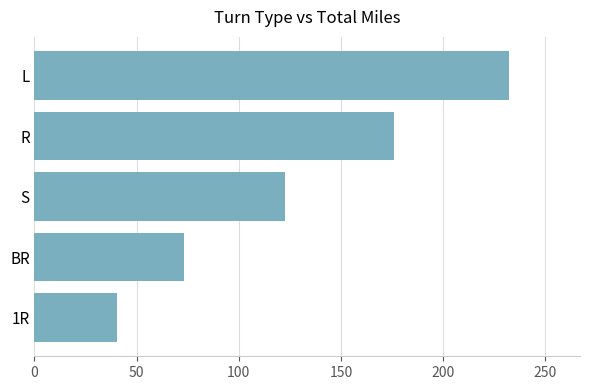

List the labels in order of value, smallest first.

1R, BR, S, R, L